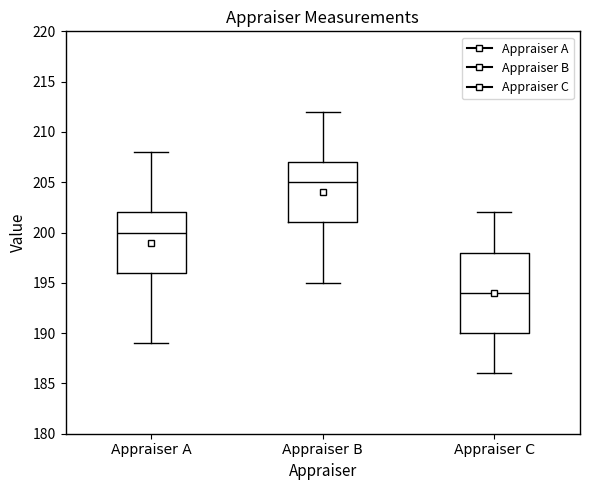

Reading left to right, transcribe this box plot: for each box, give where its median line is, the range the box spans, and where its two whiskers end, as read against the y-axis. The values are not printed on the chart, so give them approximately, as read against the axis.

Appraiser A: median 200, box 196 to 202, whiskers 189 to 208
Appraiser B: median 205, box 201 to 207, whiskers 195 to 212
Appraiser C: median 194, box 190 to 198, whiskers 186 to 202